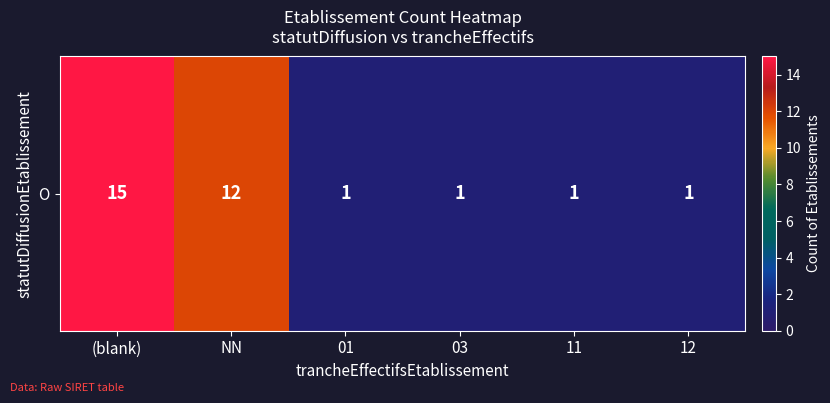

At which category does the chart reach its minimum across all series?

01